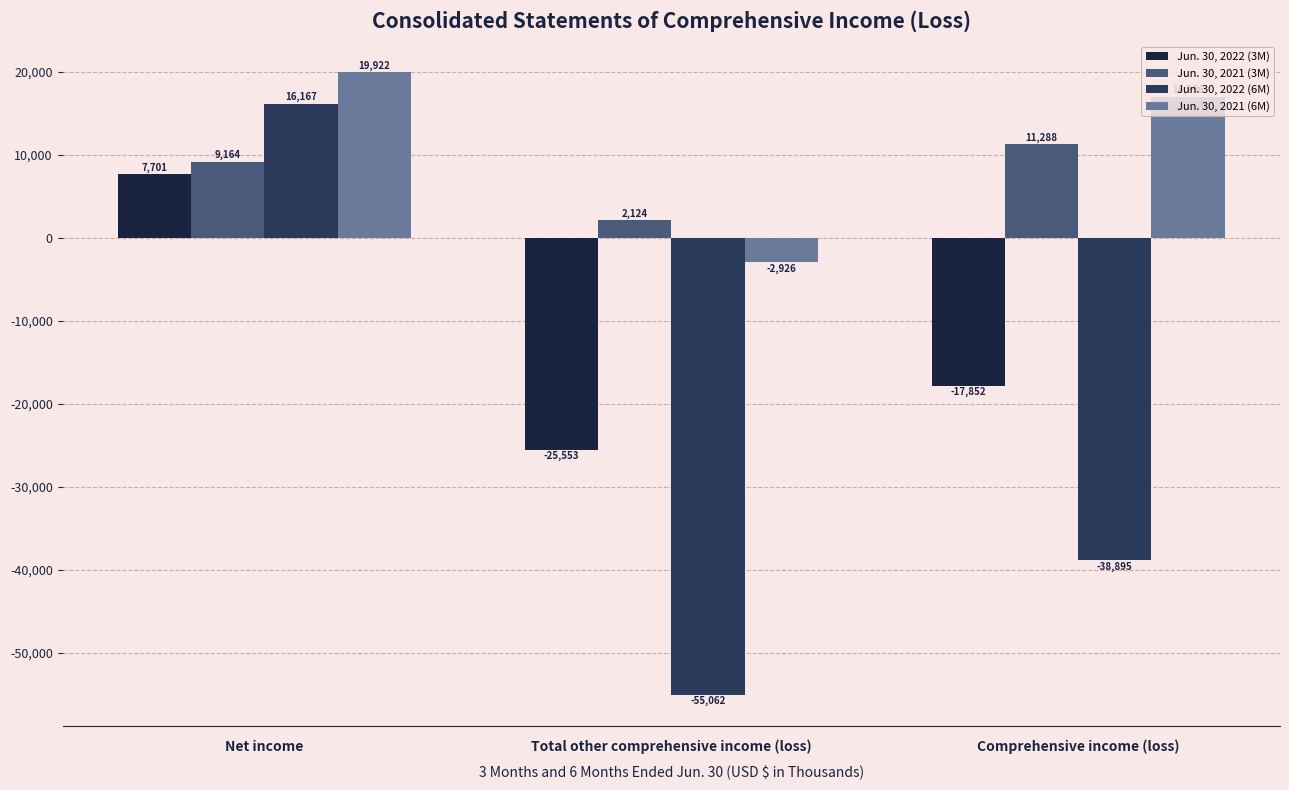

Count the number of categories in the chart.

3